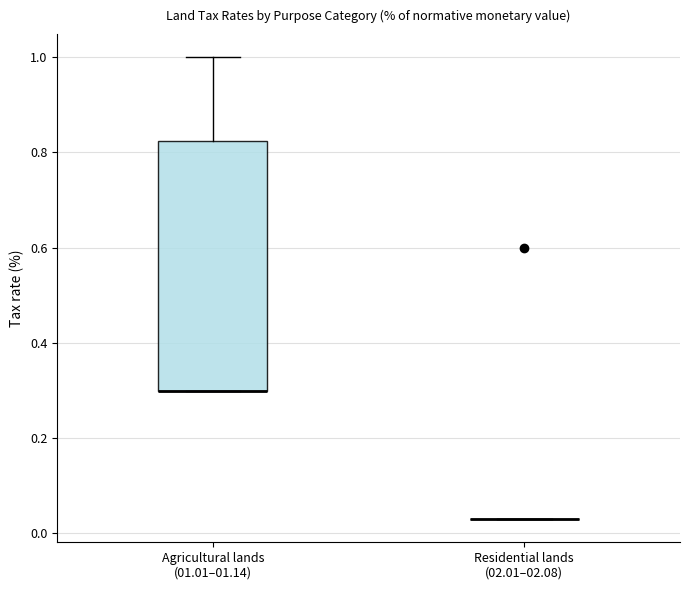

Comparing the boxes themselves (not the whiskers), which one is the tallest?

Agricultural lands (01.01–01.14)